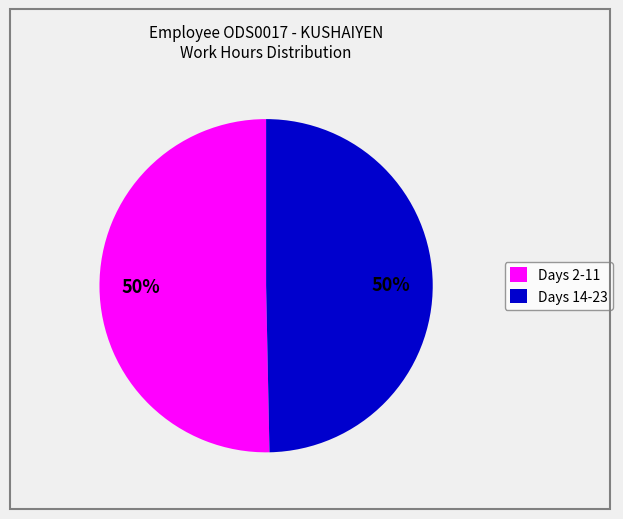

Count the number of slices in the pie.

2